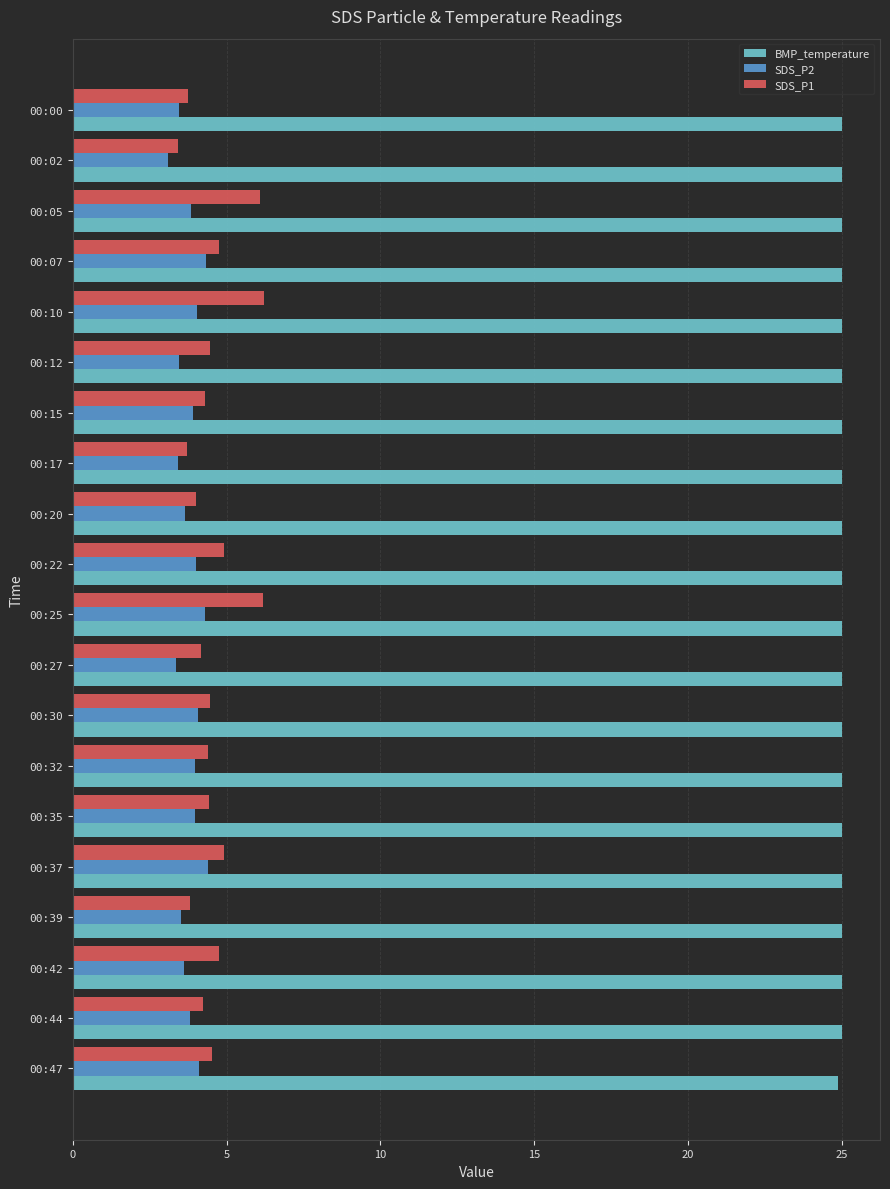

The value of SDS_P2 at 00:07 is 1.6. True or false?

False